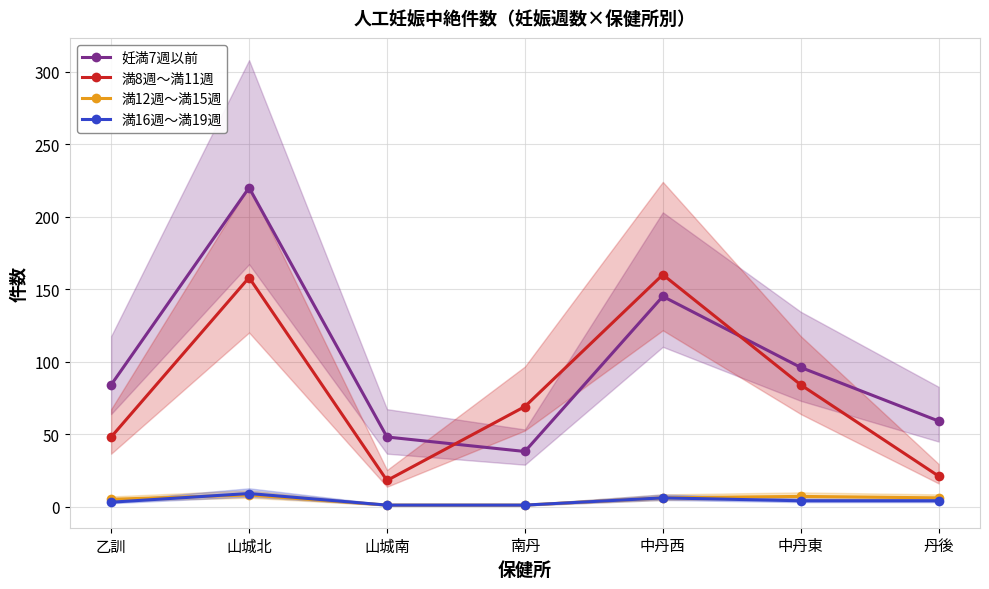

What is the label of the 1st point from the right?

丹後